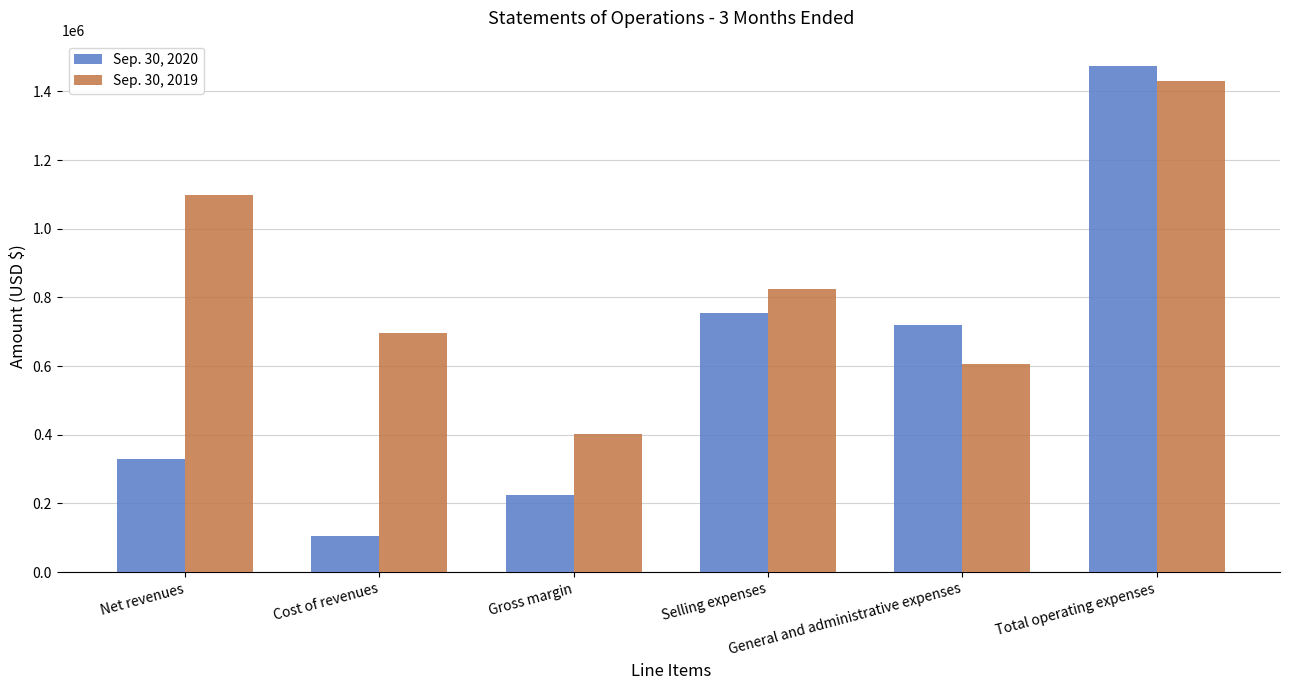

Where is Sep. 30, 2020 nearest to the value 789523?

Selling expenses